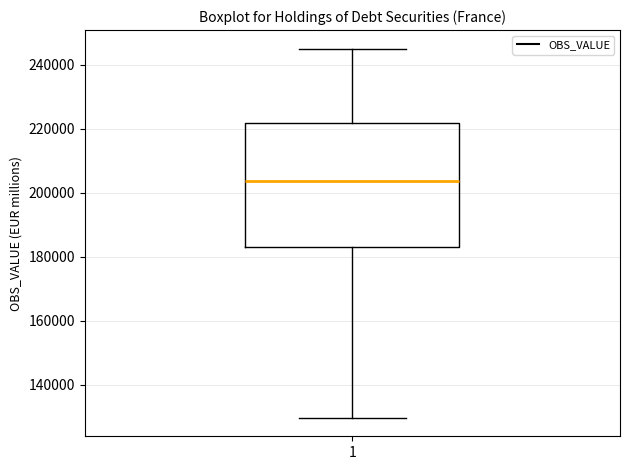

Read this box plot against the y-axis: the position of the median line, the range covered by the box, and the ends of both whiskers. The values are not printed on the chart, so give them approximately, as read against the axis.

median 204000, box 184000 to 222000, whiskers 130000 to 246000